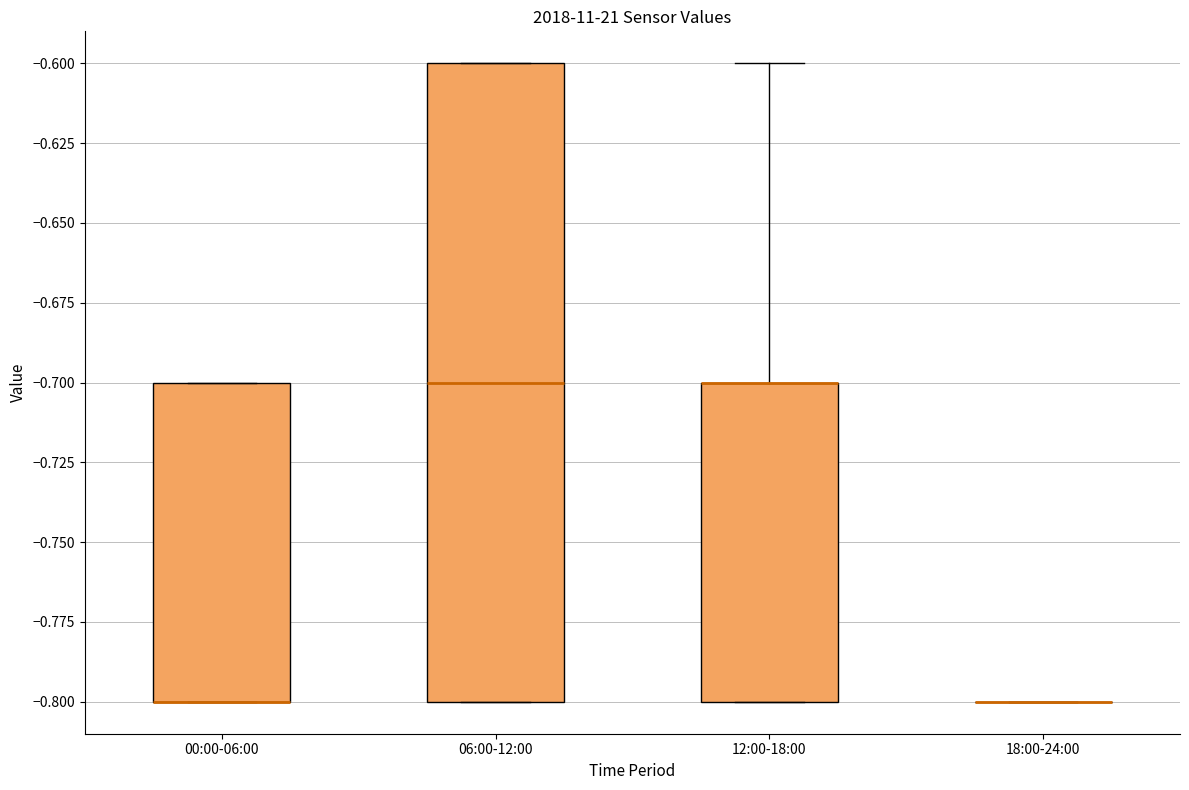

Reading left to right, transcribe this box plot: for each box, give where its median line is, the range the box spans, and where its two whiskers end, as read against the y-axis. The values are not printed on the chart, so give them approximately, as read against the axis.

00:00-06:00: median -0.8 (drawn on the box's lower edge), box -0.8 to -0.7, whiskers -0.8 to -0.7
06:00-12:00: median -0.7, box -0.8 to -0.6, whiskers -0.8 to -0.6
12:00-18:00: median -0.7 (drawn on the box's upper edge), box -0.8 to -0.7, whiskers -0.8 to -0.6
18:00-24:00: box collapsed to a line at -0.8, whiskers -0.8 to -0.8